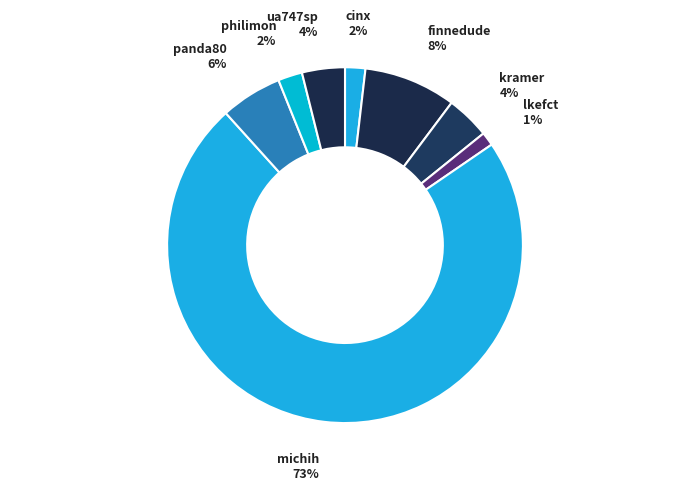

Is the sum of ua747sp and philimon greater than half?

No